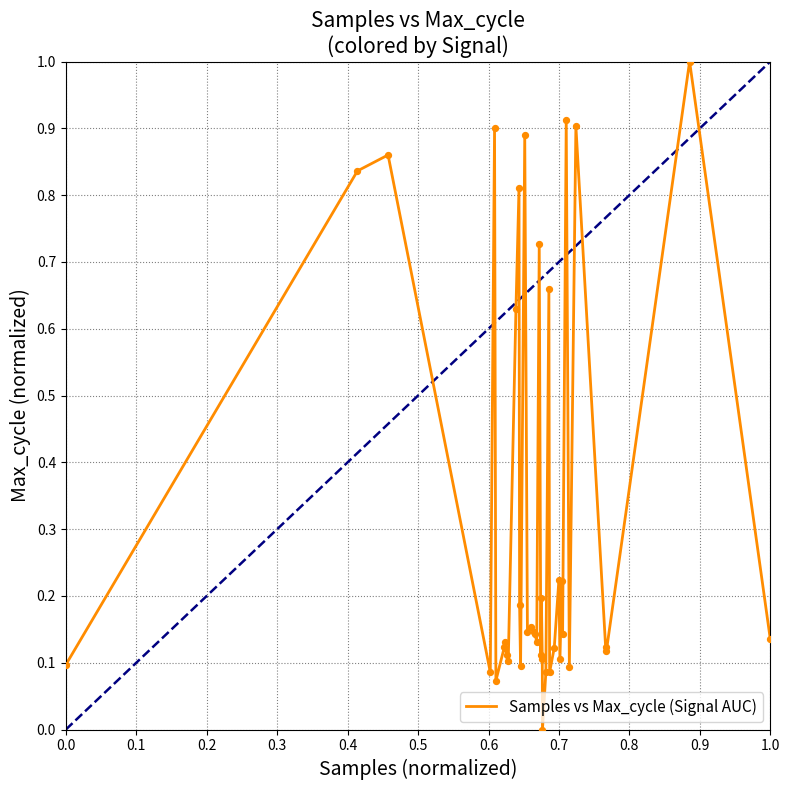

What is the difference between the maximum and minimum values?

1.0